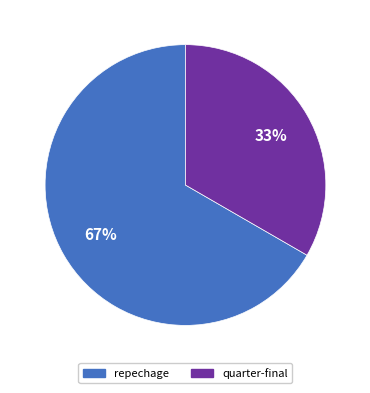

Does quarter-final represent more than half of the total?

No